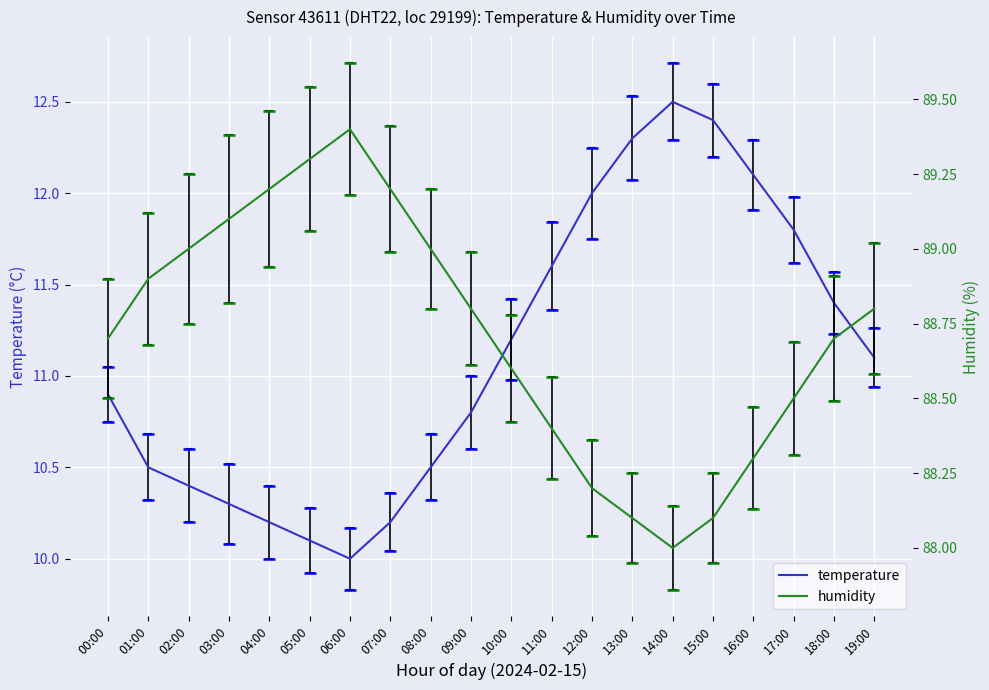

What is the average value of the temperature series?

11.1